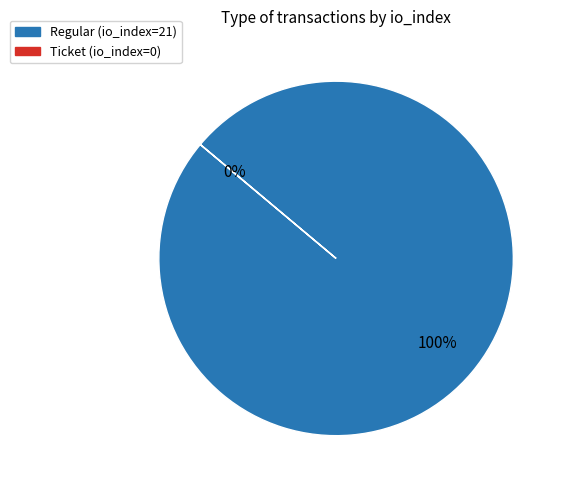

How many slices are in this pie chart?

2